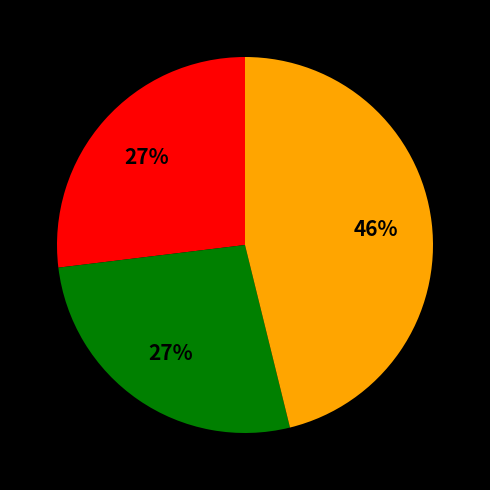

Count the number of slices in the pie.

3